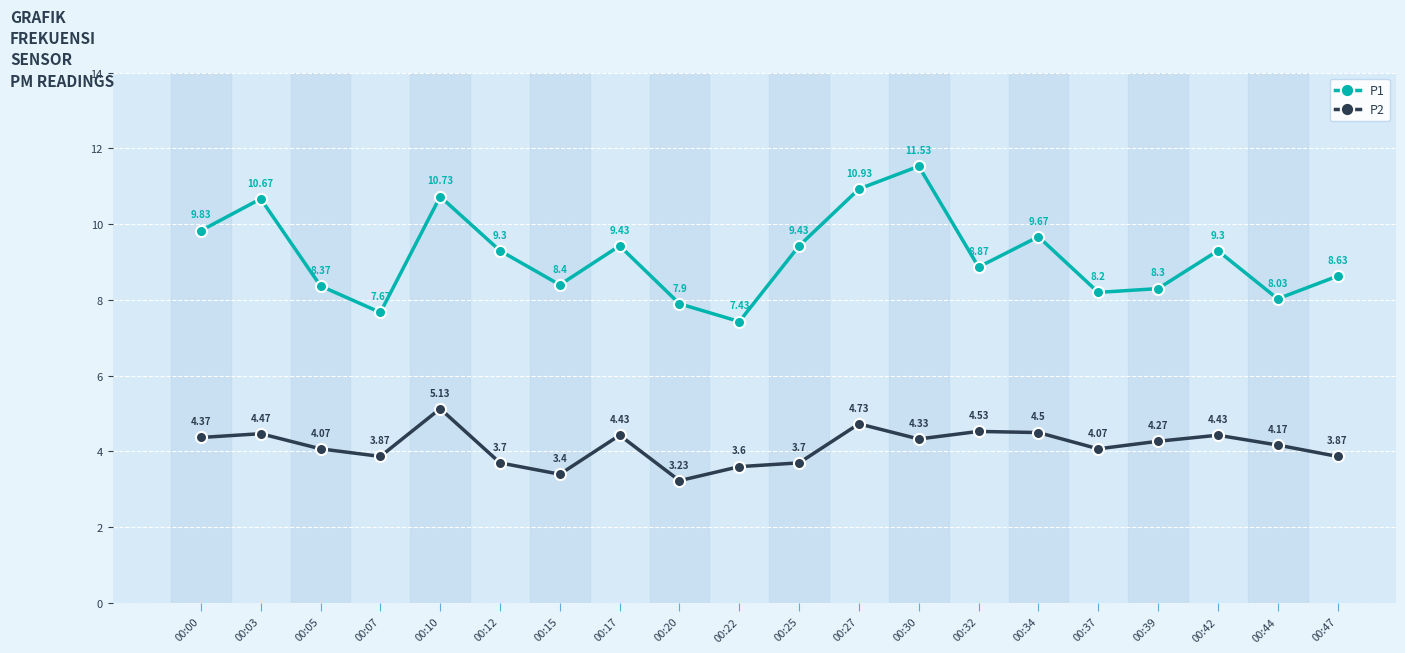

True or false: P1 and P2 intersect in this chart.

False